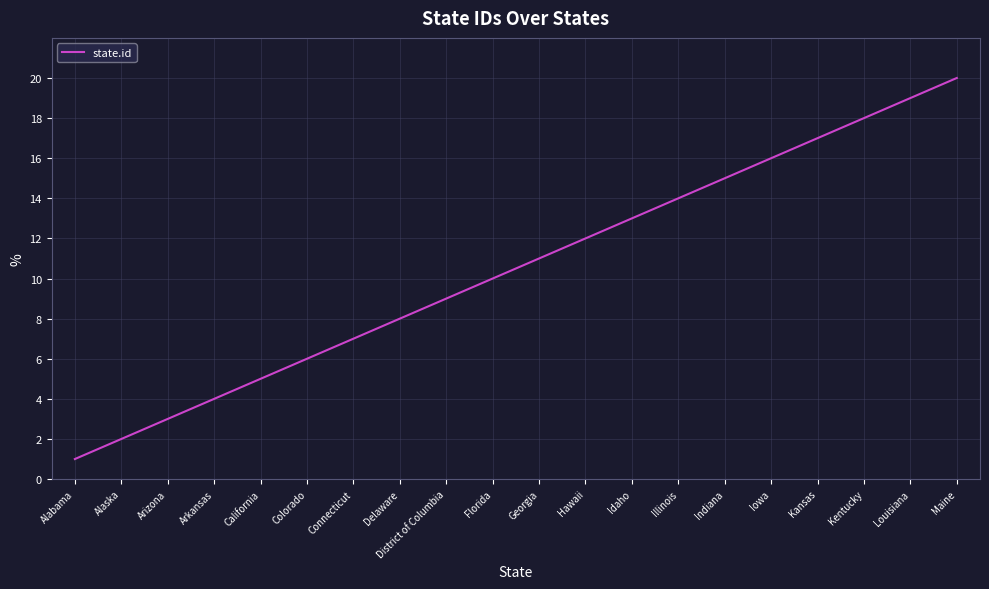

Is it true that the value at Maine is 20?

True